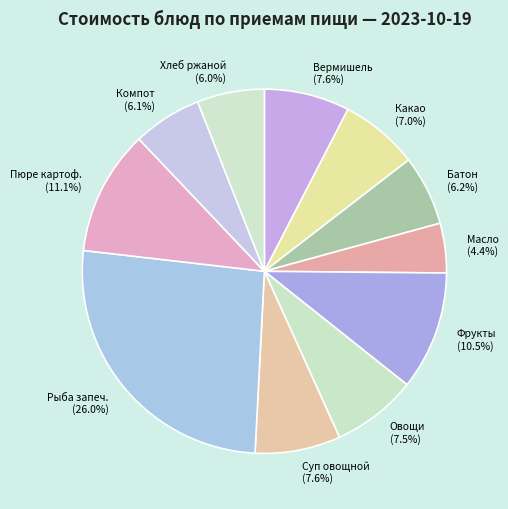

Is there any slice that represents more than half of the pie?

No